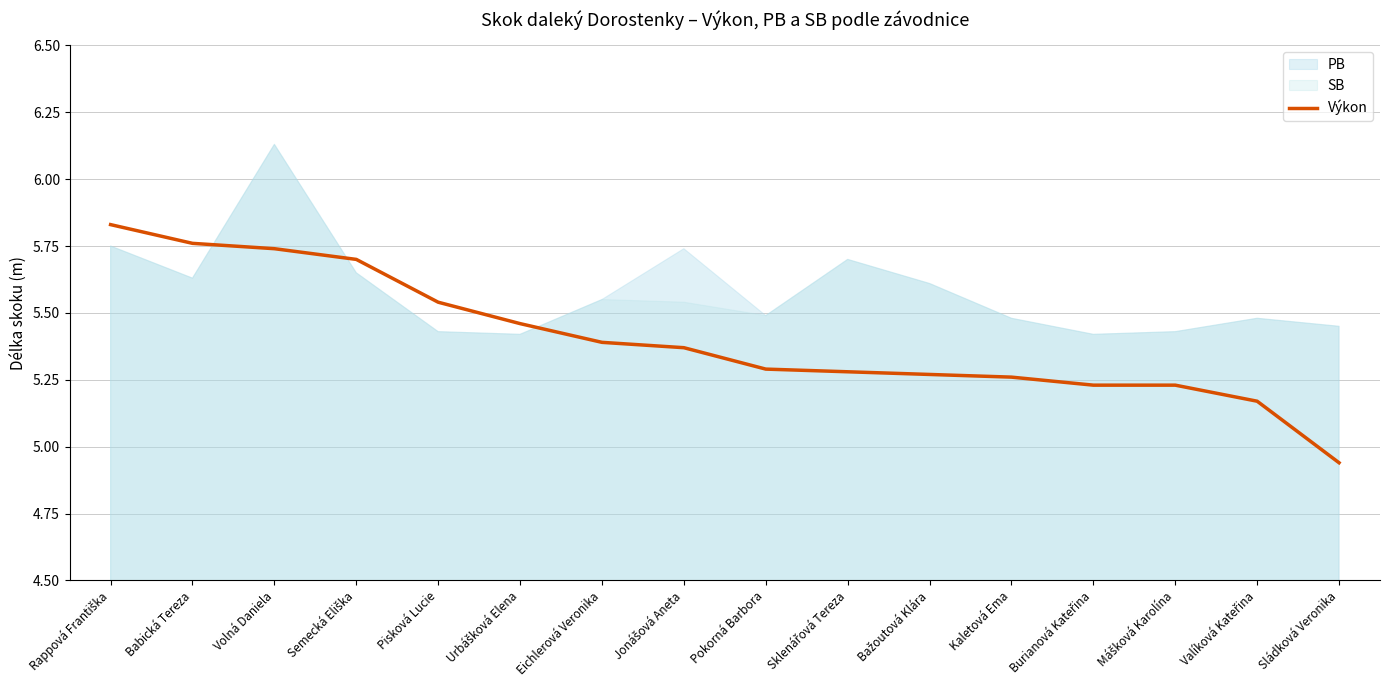

Where is Výkon nearest to the value 5?

Sládková Veronika